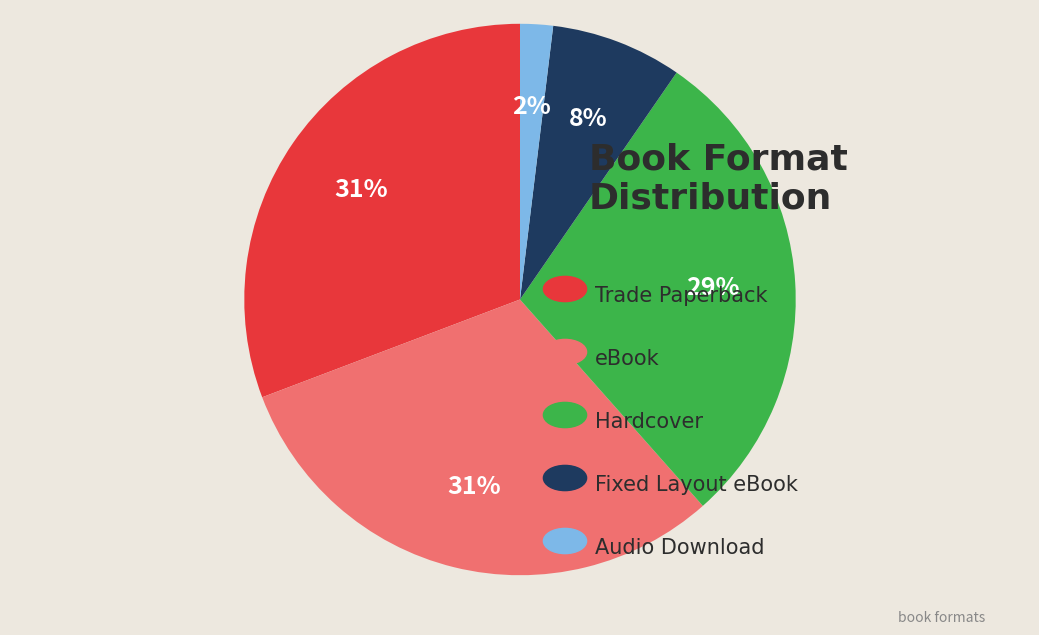

To the nearest percent, what is the average slice percentage?

20%